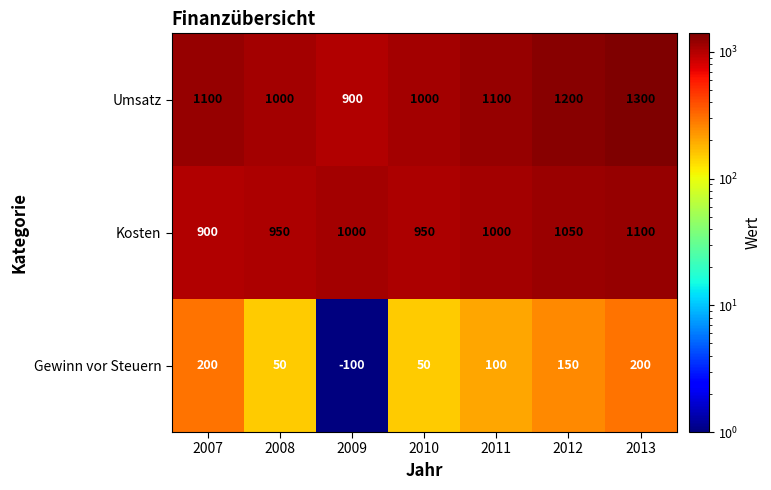

How many distinct data groups are displayed?

3